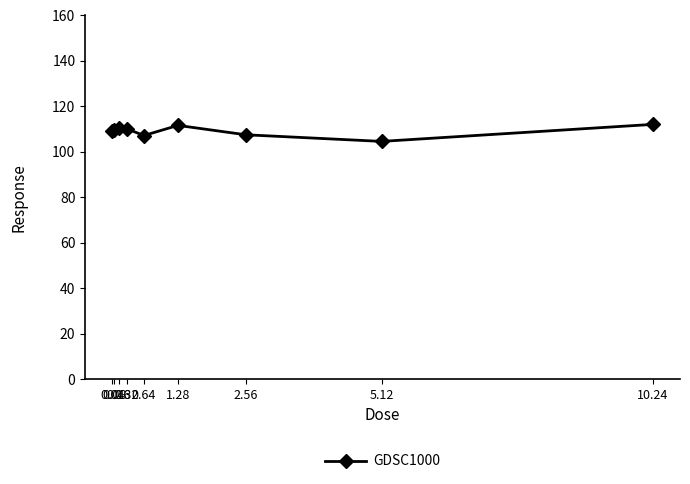

The value at 0.04 is 109.2. True or false?

True